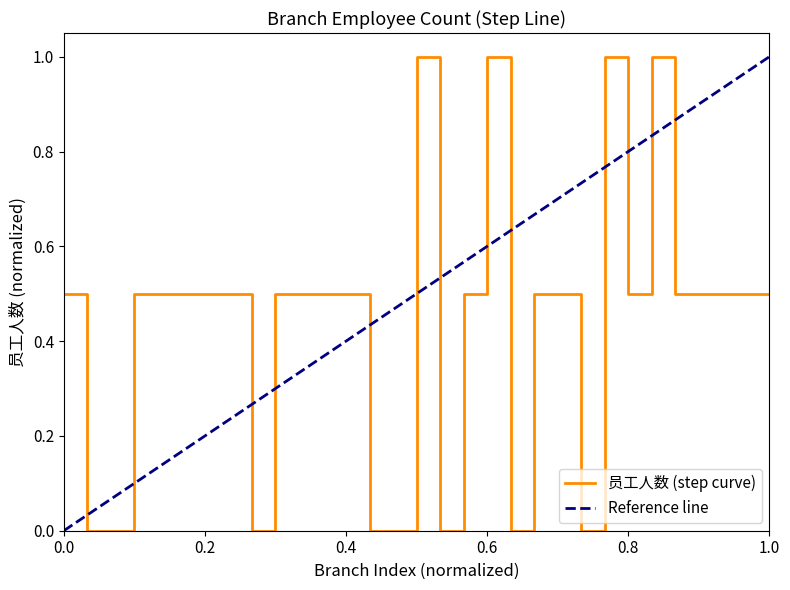

True or false: the data has more than 0 interior local peaks.

True